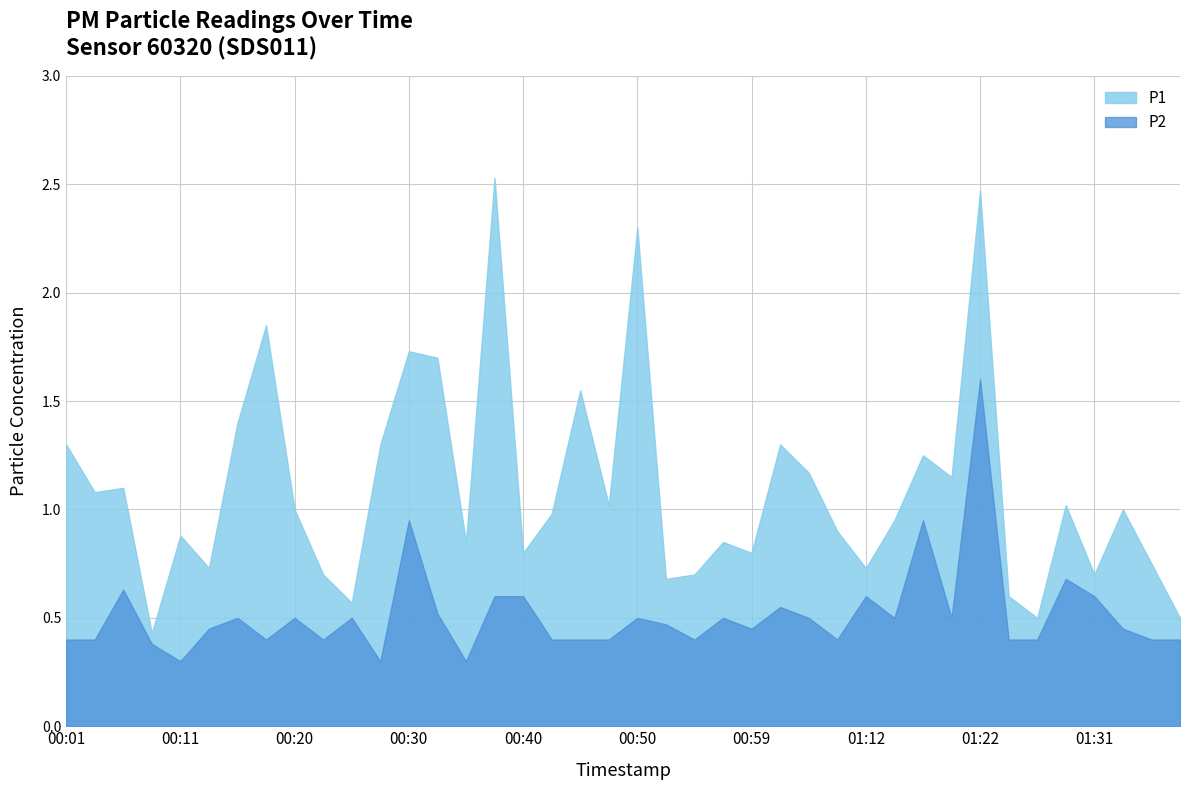

Rank the series at 01:31 from lowest to highest value.

P2, P1